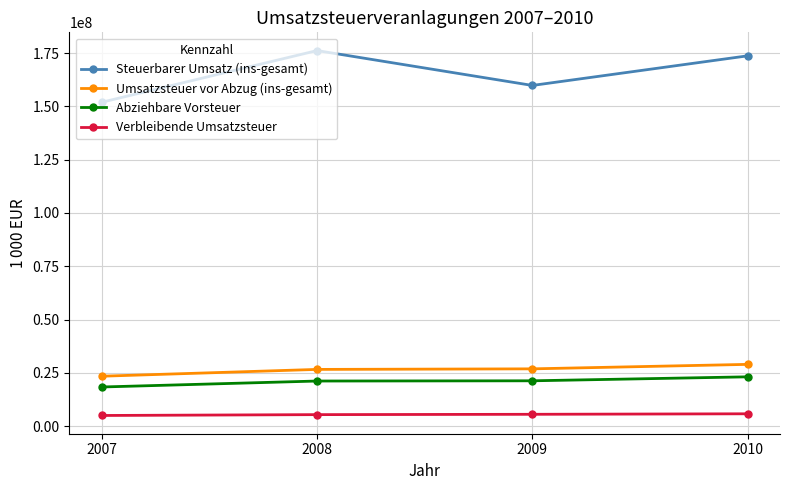

Which series changed the most between 2007 and 2008?

Steuerbarer Umsatz (ins-gesamt)